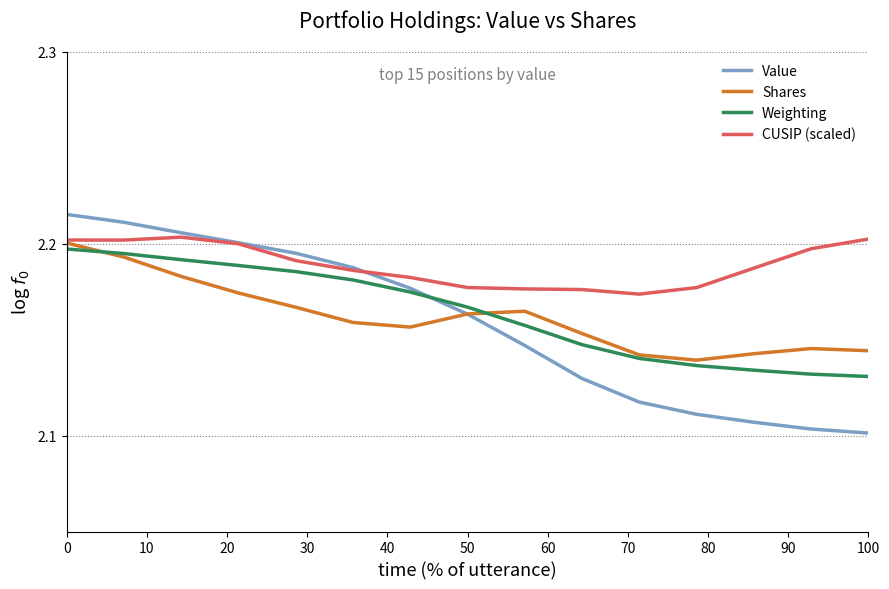

True or false: CUSIP (scaled) and Weighting cross at least once.

False